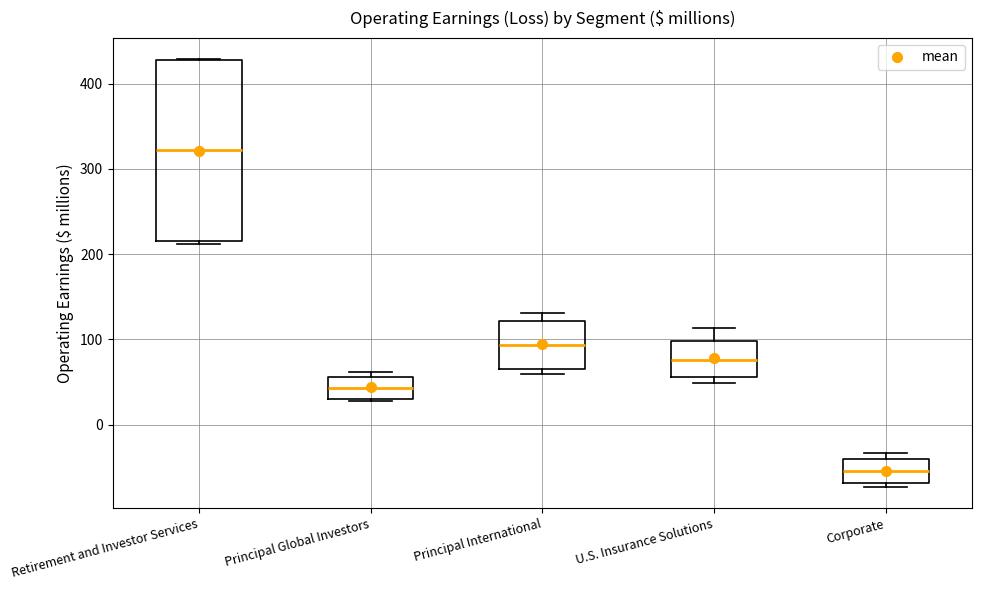

Reading left to right, read every box against the y-axis: the position of its median line, the range the box covers, and the ends of its whiskers. The values are not printed on the chart, so give them approximately, as read against the axis.

Retirement and Investor Services: median 320, box 220 to 430, whiskers 210 to 430
Principal Global Investors: median 40, box 30 to 60, whiskers 30 (just below the box's lower edge) to 60 (just above the box's upper edge)
Principal International: median 90, box 70 to 120, whiskers 60 to 130
U.S. Insurance Solutions: median 80, box 60 to 100, whiskers 50 to 110
Corporate: median -50, box -70 to -40, whiskers -70 (just below the box's lower edge) to -30